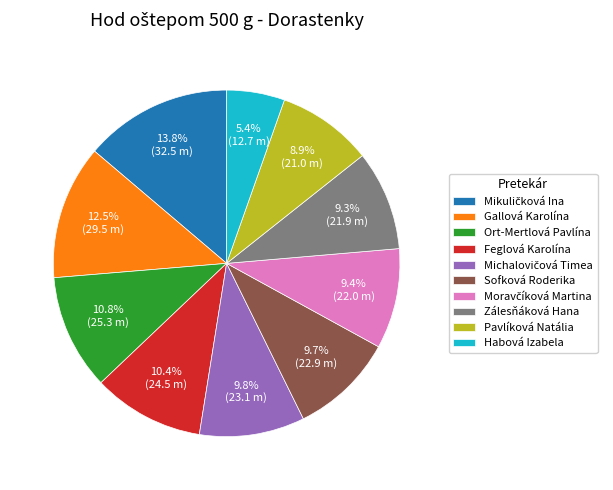

Is the sum of Ort-Mertlová Pavlína and Sofková Roderika greater than half?

No